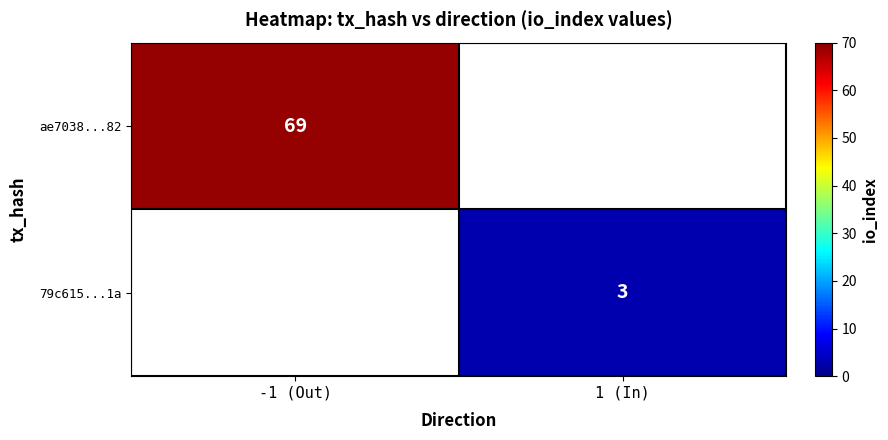

The value of ae7038...82 at -1 (Out) is 97. True or false?

False